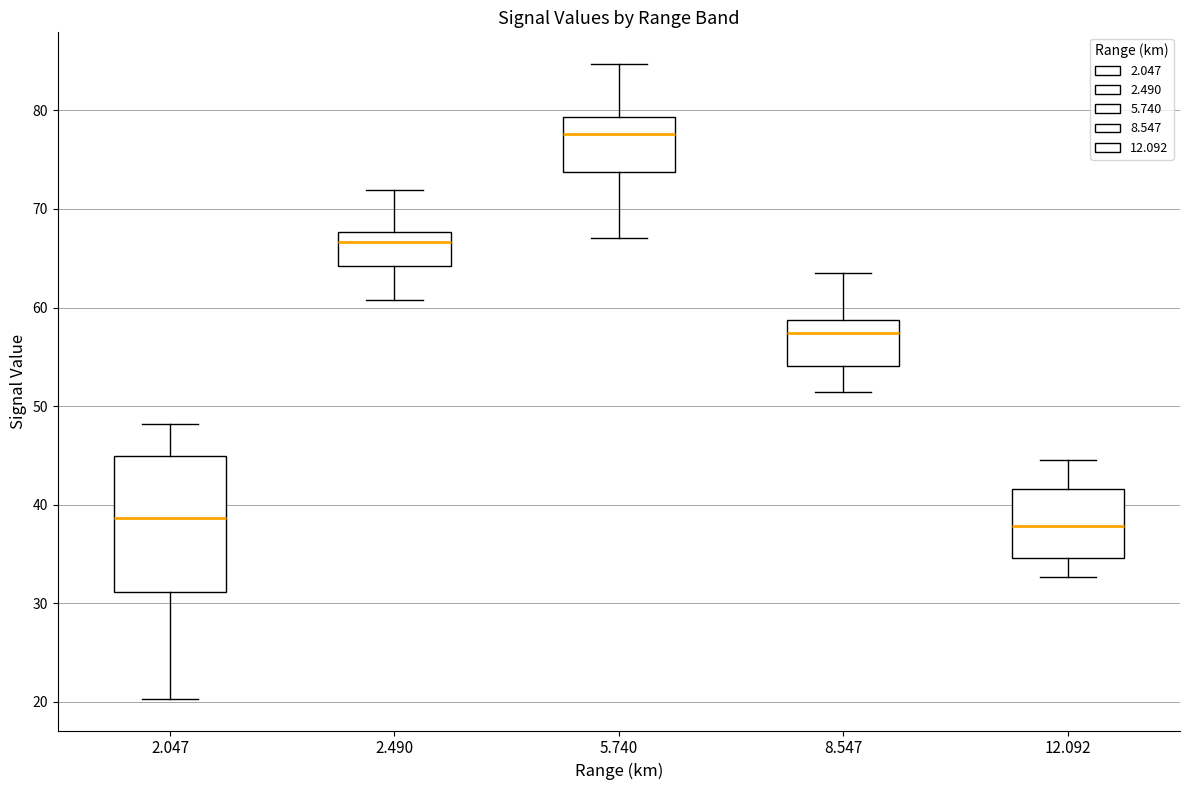

Which box is the tallest, from its lower edge to its upper edge?

2.047